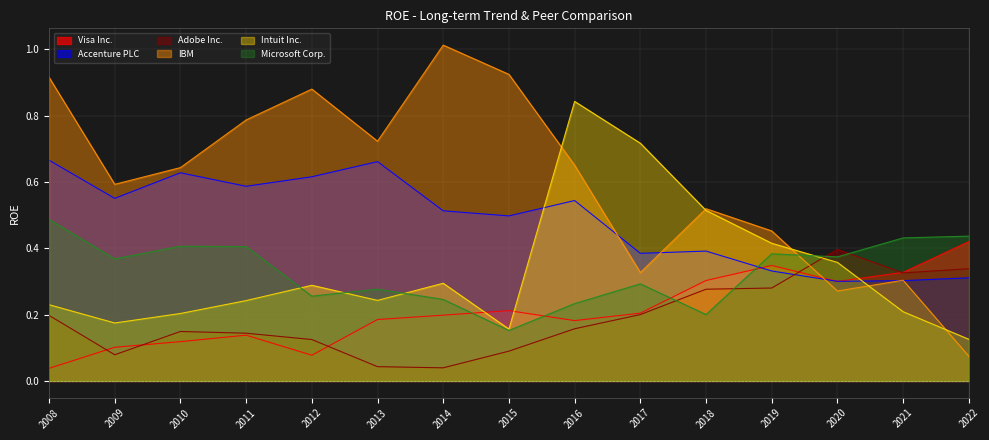

Does the chart display data point markers on the line(s)?

No